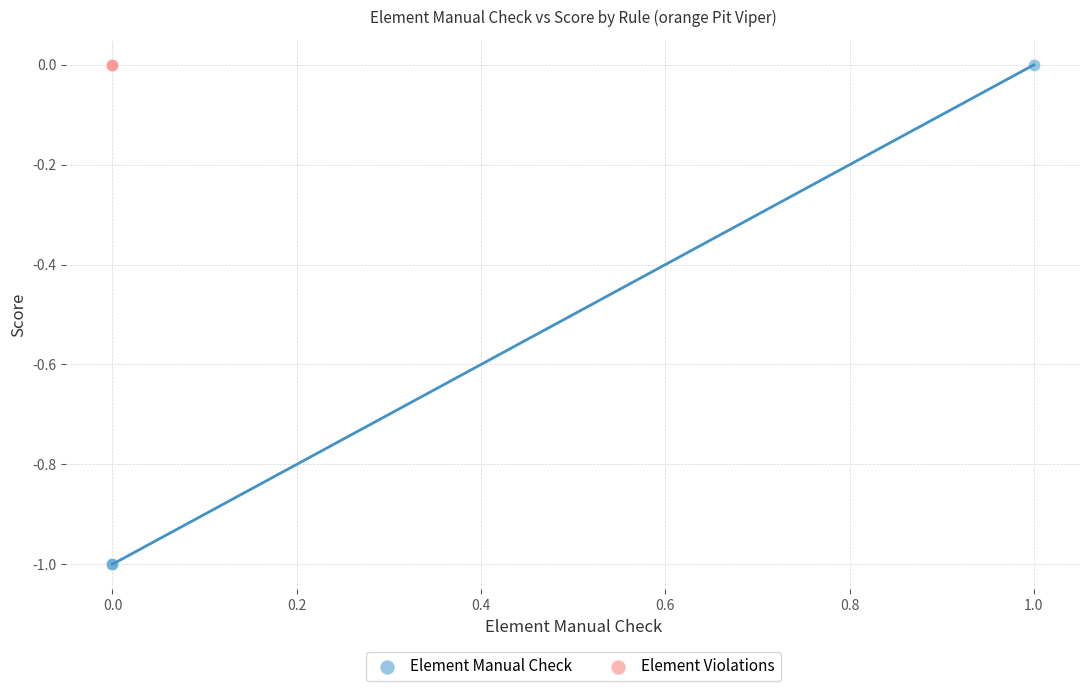

Which series reaches the minimum Y coordinate?

Element Manual Check